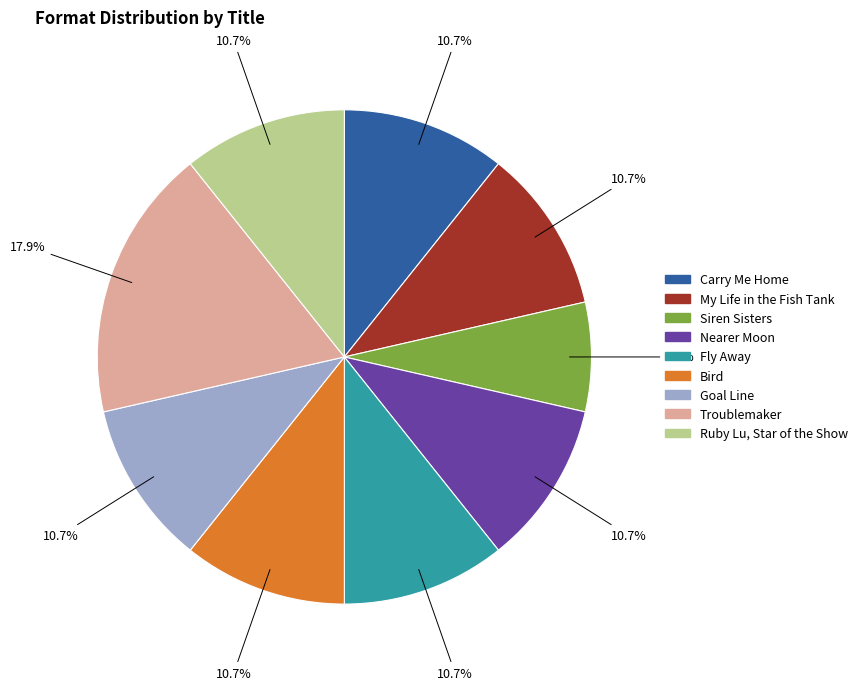

What portion of the pie excludes Ruby Lu, Star of the Show?

89.3%